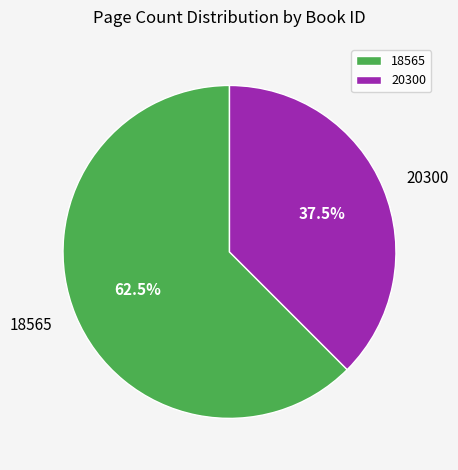

Is it true that 20300 is 51% of the pie?

False